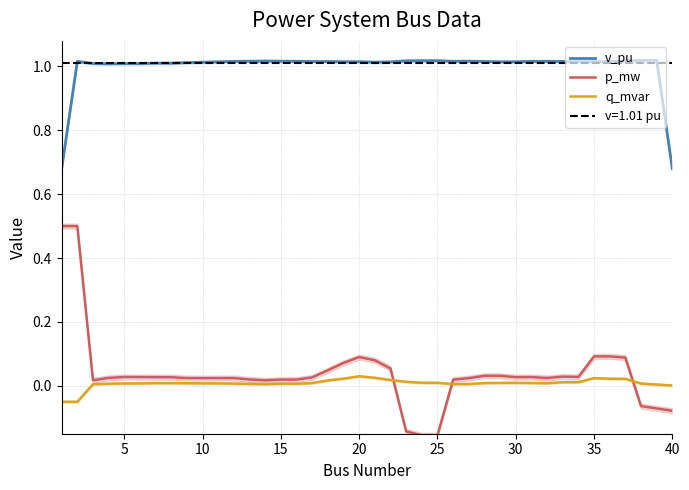

How many intersections are there between p_mw and q_mvar?

3